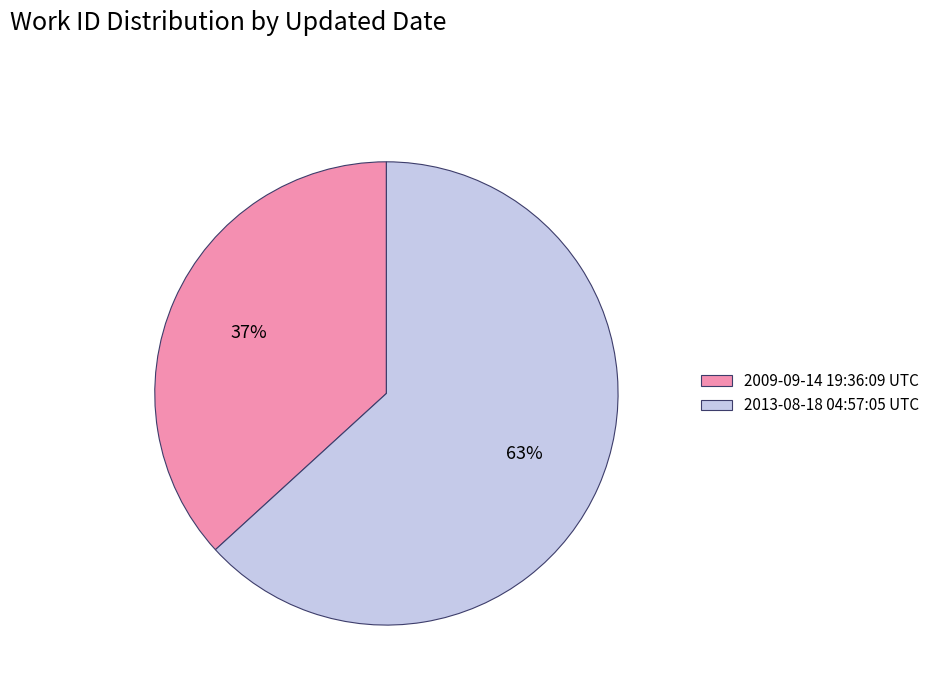

Count the number of slices in the pie.

2